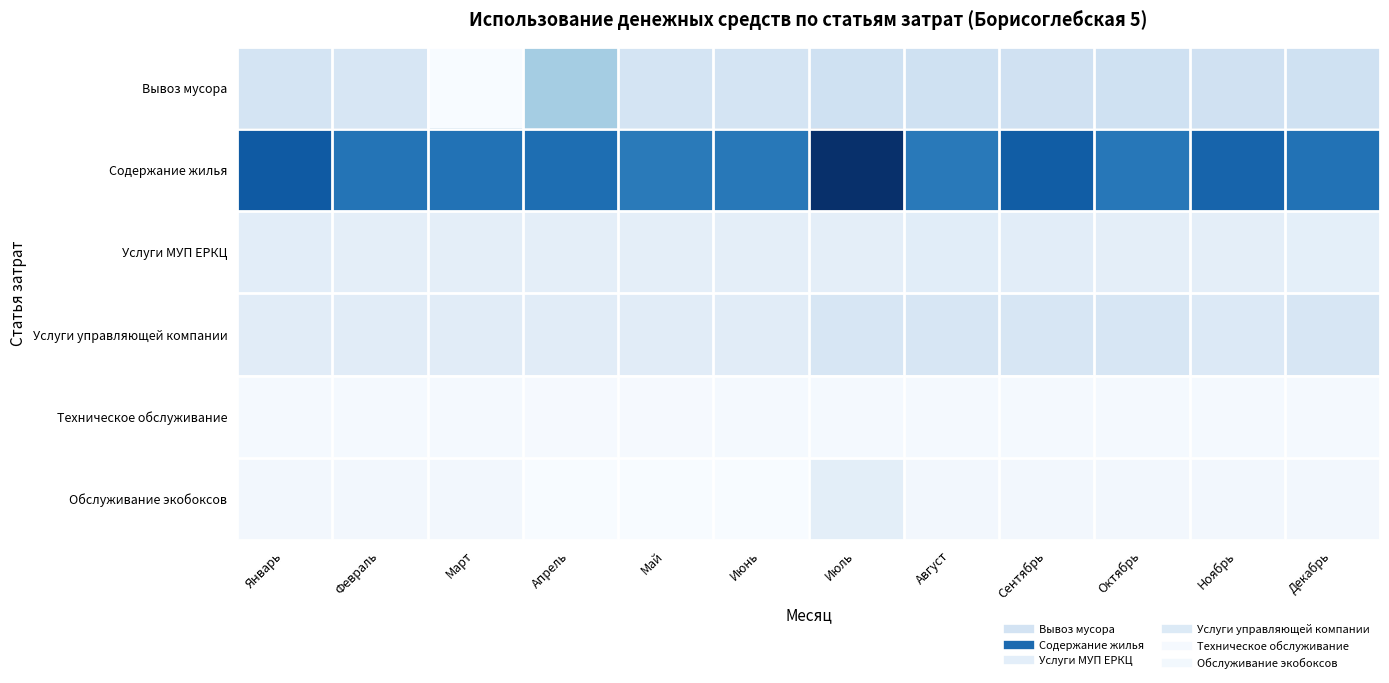

How many series are shown in this chart?

6